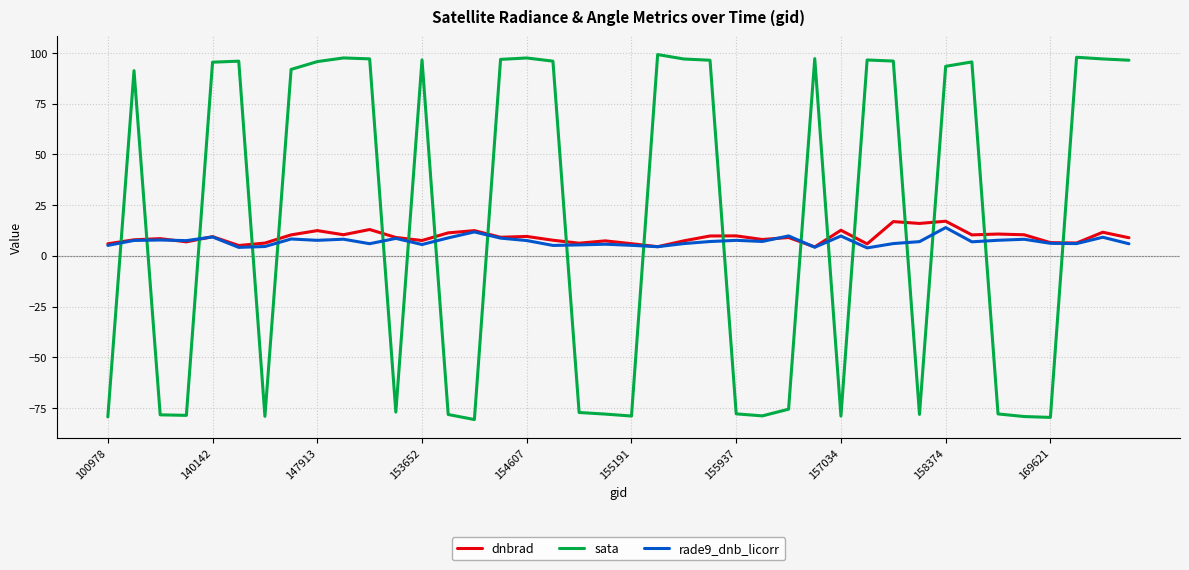

Which series has the largest range (max minus min)?

sata